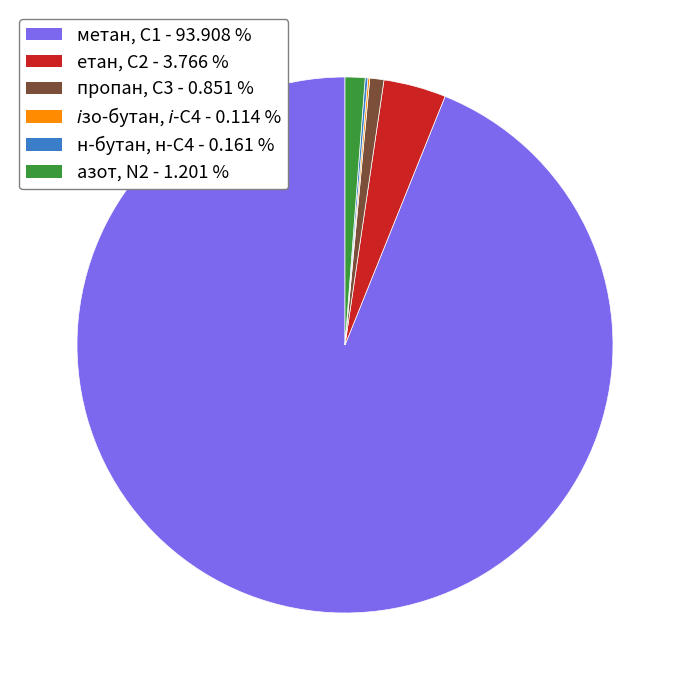

Which has a higher value, метан, С1 - 93.908 % or пропан, С3 - 0.851 %?

метан, С1 - 93.908 %